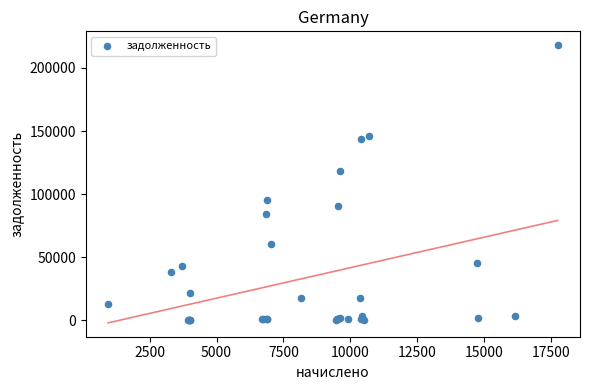

What Y value in the scatter plot is closest to 108989?

118277.9